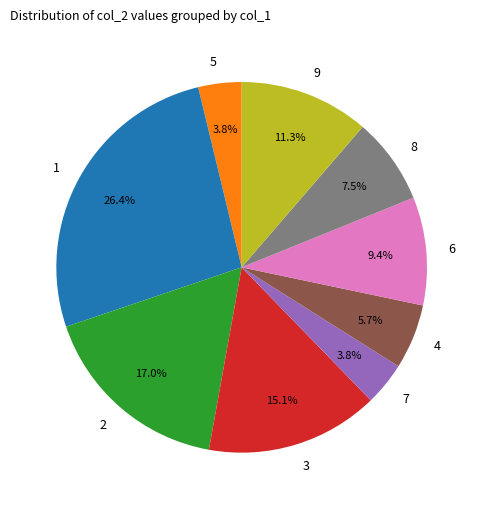

How much of the chart is everything except 2?

83.0%